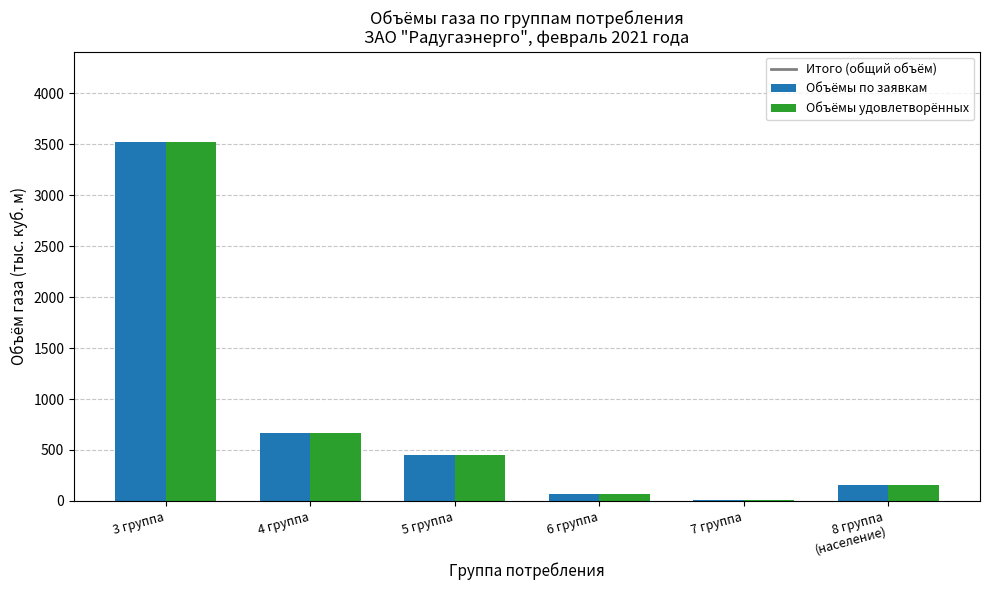

Between 3 группа and 7 группа, which series saw the biggest shift?

Объёмы по заявкам